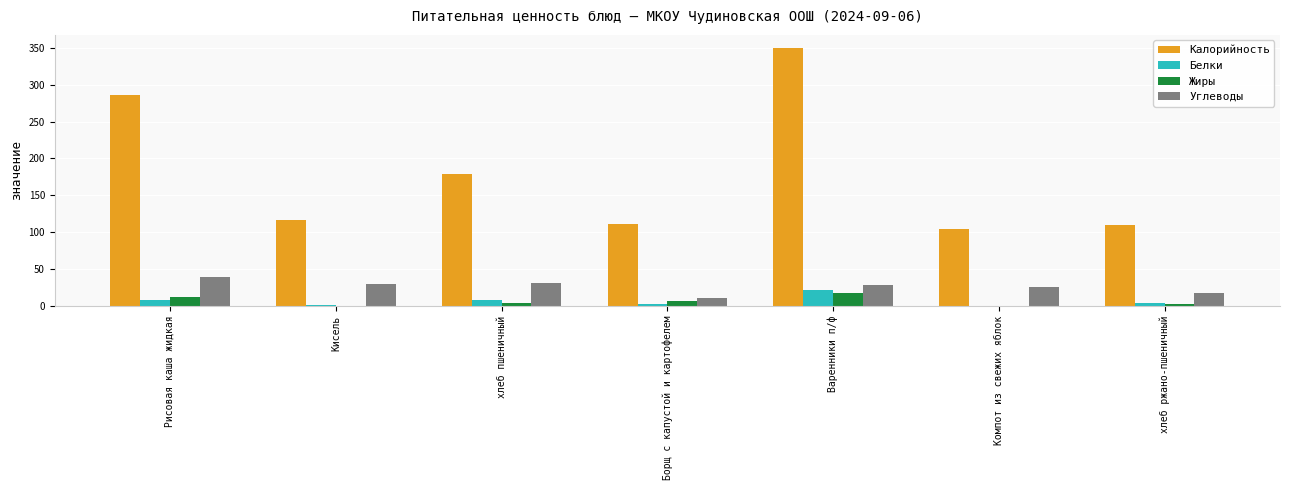

The Калорийность series shows 109.6 at хлеб ржано-пшеничный. True or false?

True